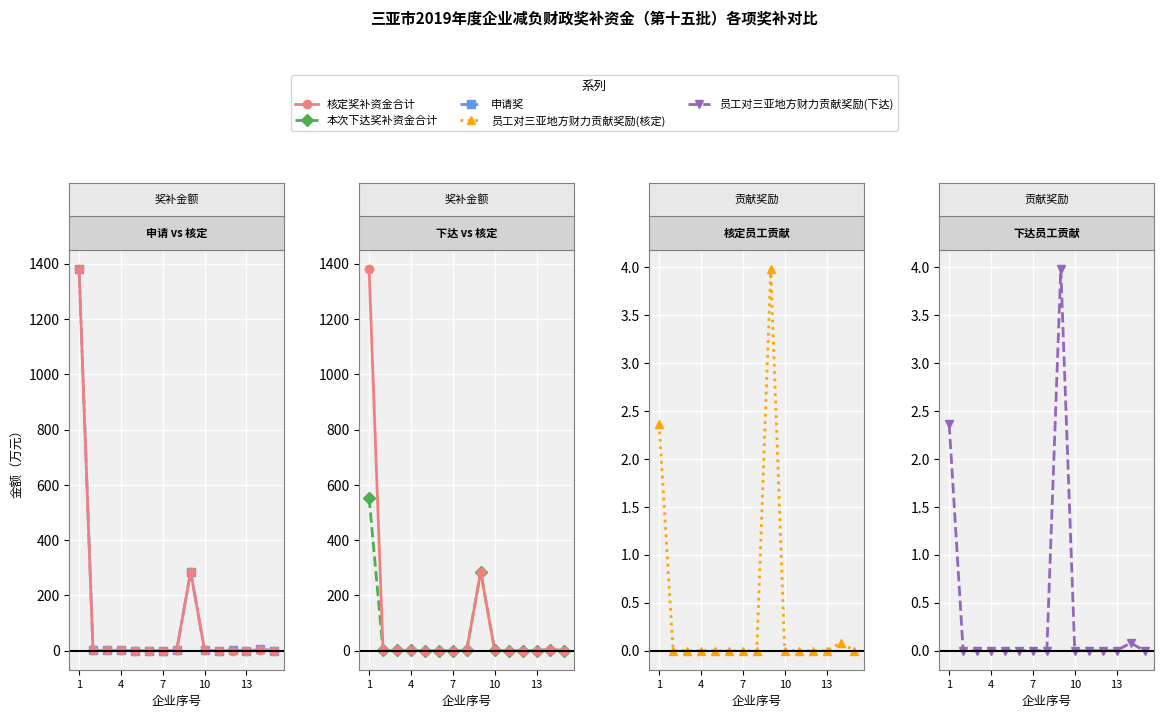

What is the difference between the second highest and minimum values in the 员工对三亚地方财力贡献奖励(核定) series?

2.4